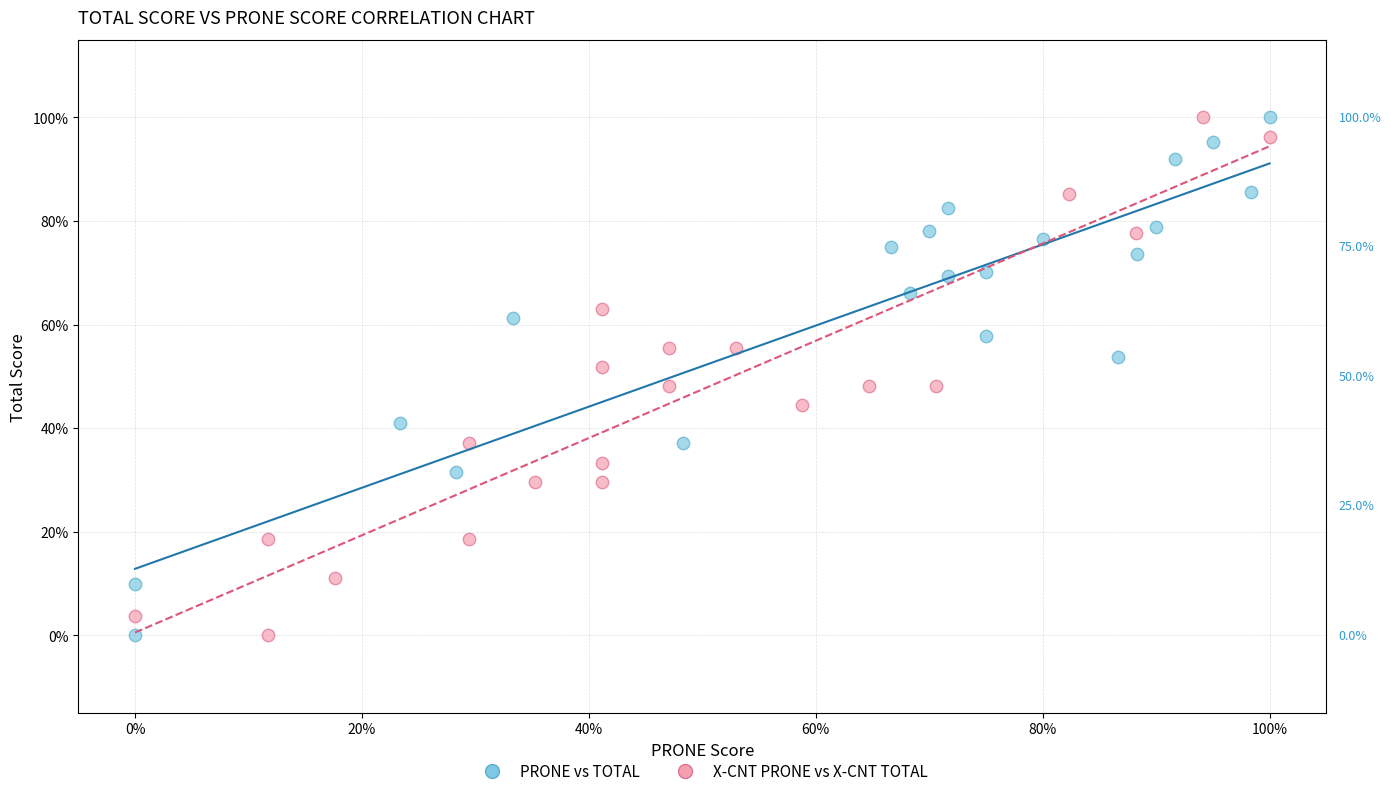

What are all the series names shown in the legend?

PRONE vs TOTAL, X-CNT PRONE vs X-CNT TOTAL